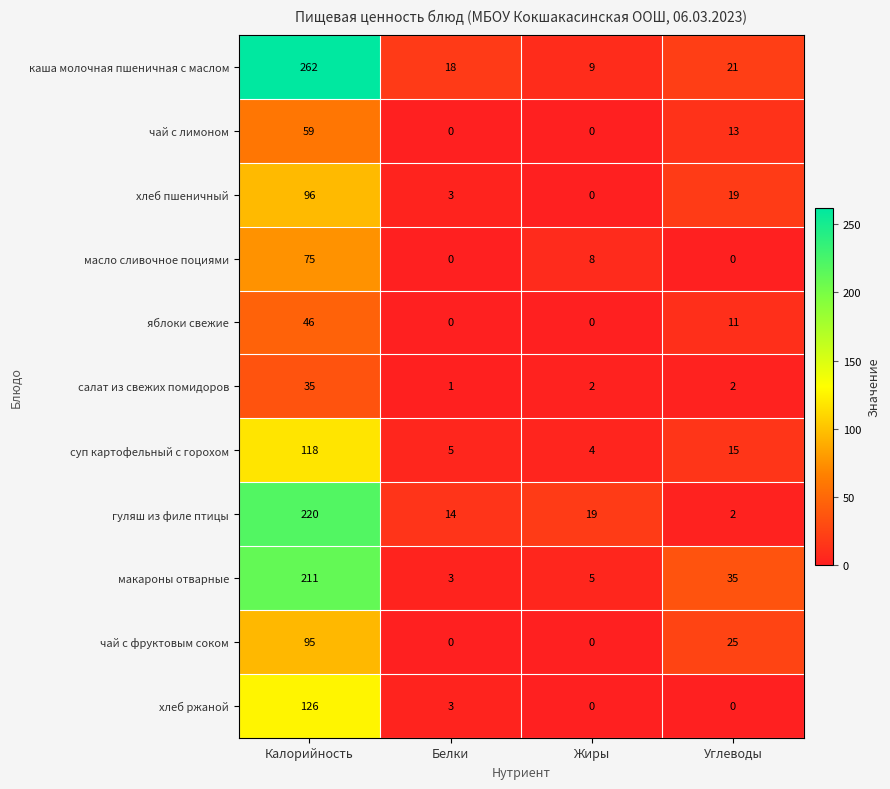

True or false: чай с лимоном has a value of -39 at Жиры.

False